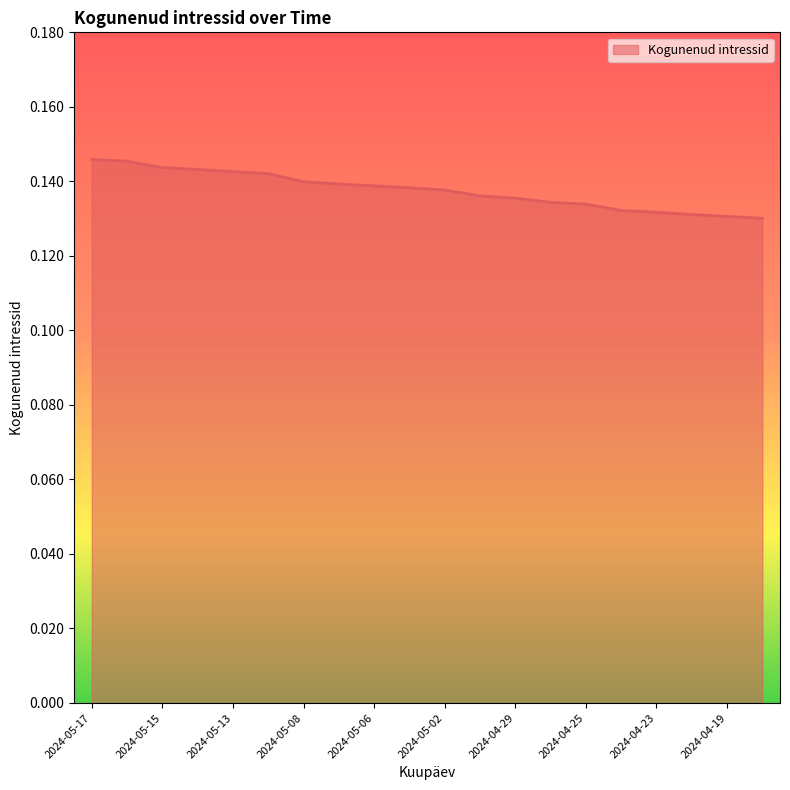

What is the greatest value displayed?

0.1